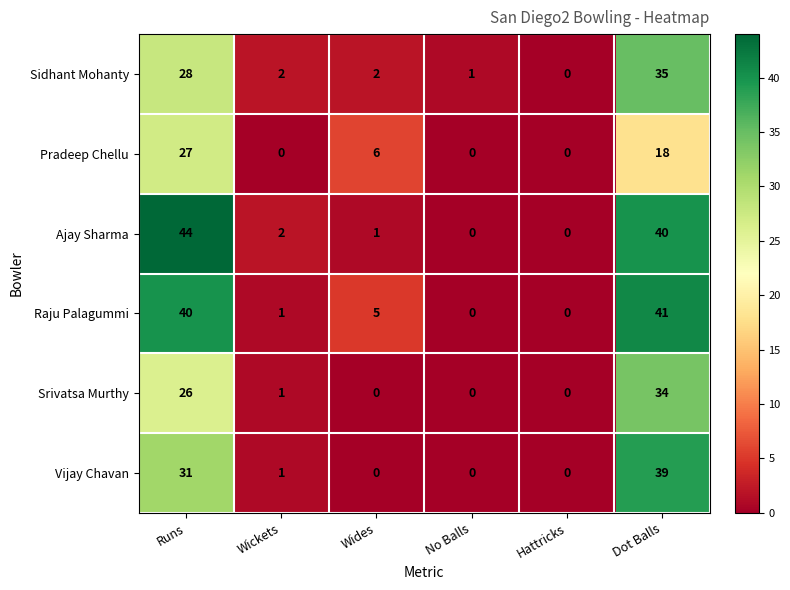

What is the total value across all series at No Balls?

1